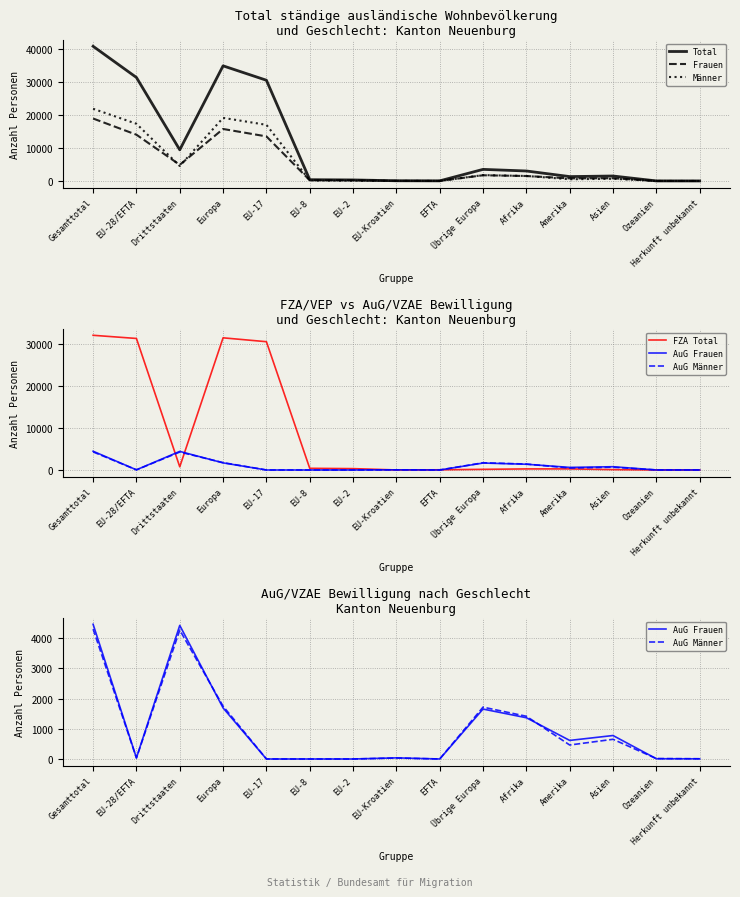

Reading right to left, list all the values displayed in this chart.

Total: 16	26	1512	1333	3031	3518	44	75	321	398	30493	34849	9436	31331	40767
Frauen: 6	11	837	801	1509	1734	20	41	218	234	13496	15743	4898	14009	18907
Männer: 10	15	675	532	1522	1784	24	34	103	164	16997	19106	4538	17322	21860
FZA Total: 3	4	85	257	254	152	44	6	321	398	30493	31414	755	31262	32017
AuG Frauen: 5	8	776	614	1364	1651	0	37	0	0	0	1688	4418	37	4455
AuG Männer: 8	14	651	462	1413	1715	0	32	0	0	0	1747	4263	32	4295